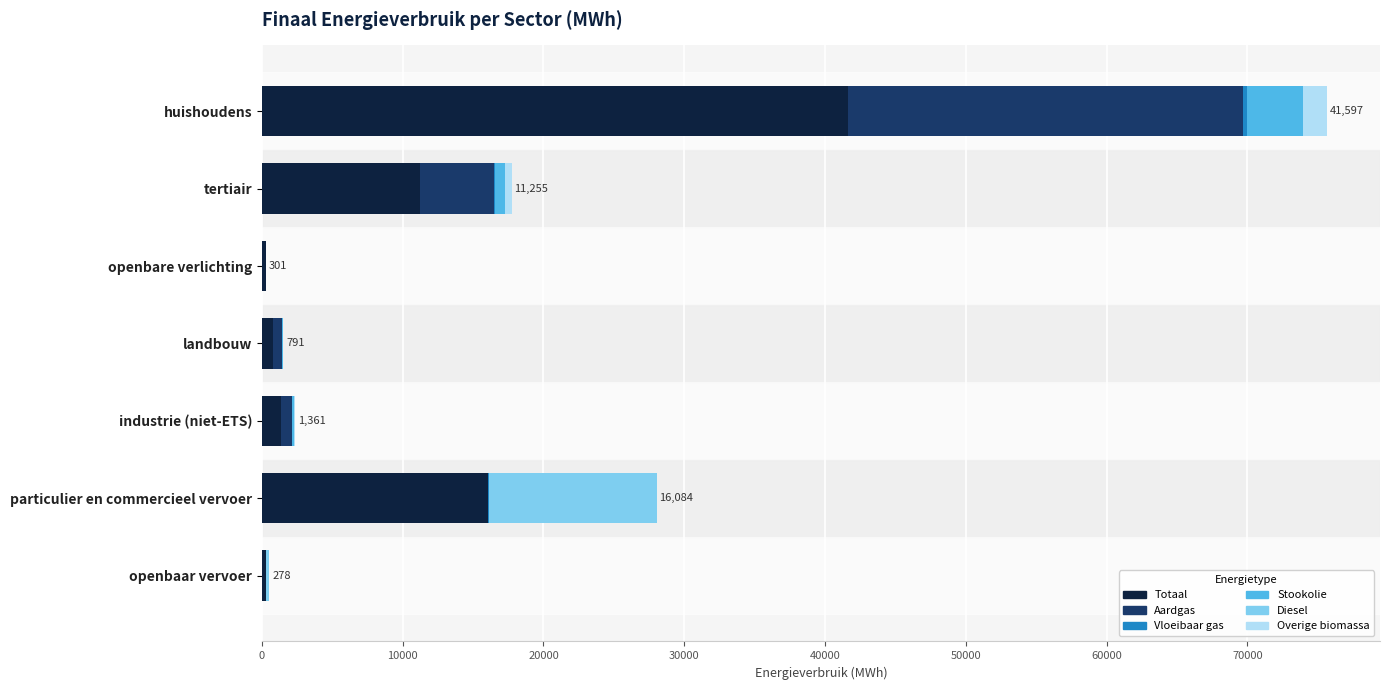

Is it true that Totaal equals 11255.4 at tertiair?

True